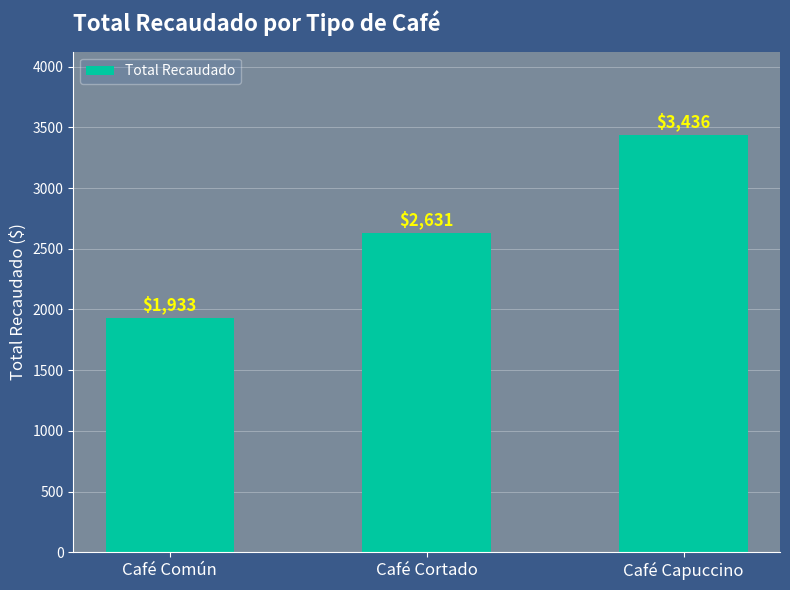

Is it true that the value at Café Común is 1932.9?

True